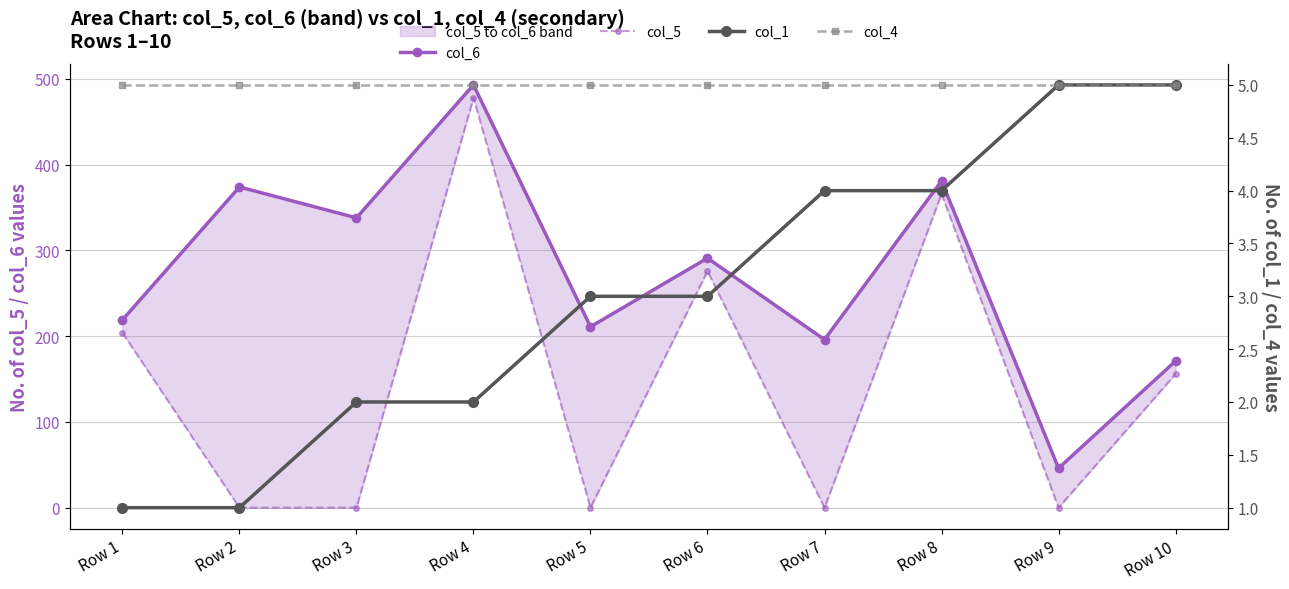

What are all the series names shown in the legend?

col_6, col_5, col_1, col_4